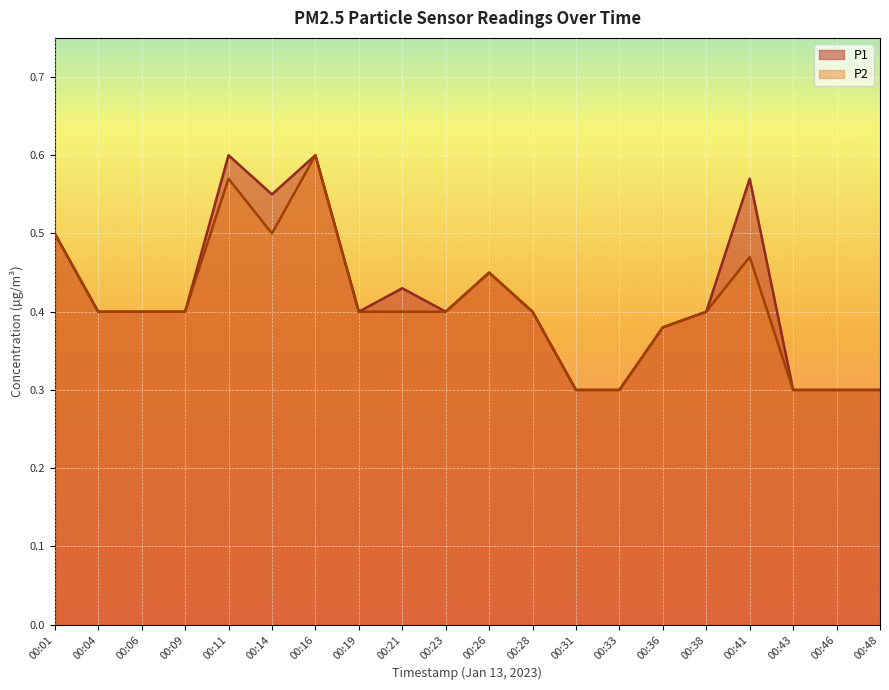

Which series changed the most between 00:36 and 00:38?

P1